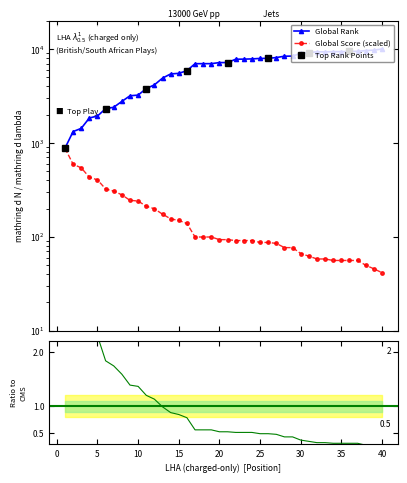

Reading right to left, extract all data points from this chart.

Global Score: 41.4	45.6	49.7	55.9	55.9	55.9	55.9	58.0	58.0	62.1	66.3	76.6	76.6	84.9	87.0	87.0	91.1	91.1	91.1	93.2	93.2	99.4	99.4	99.4	138.7	149.1	155.3	173.9	198.8	211.2	240.2	244.3	279.6	306.5	323.0	403.8	430.7	542.5	592.2	878.0
Global Rank: 10013.0	9745.0	9621.0	9461.0	9427.0	9376.0	9369.0	9341.0	9333.0	9185.0	9013.0	8413.0	8391.0	8117.0	7963.0	7944.0	7852.0	7808.0	7794.0	7175.0	7175.0	6987.0	6987.0	6981.0	5880.0	5510.0	5428.0	4901.0	4153.0	3793.0	3232.0	3178.0	2768.0	2399.0	2312.0	1935.0	1842.0	1428.0	1321.0	878.0